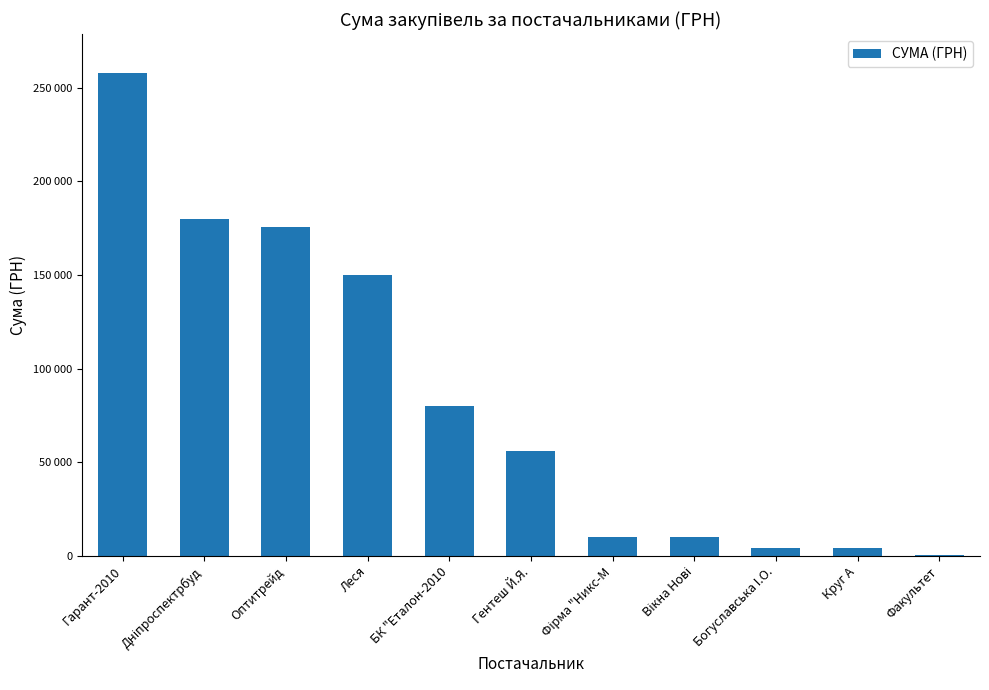

Is it true that the value at Вікна Нові is 9932.0?

True